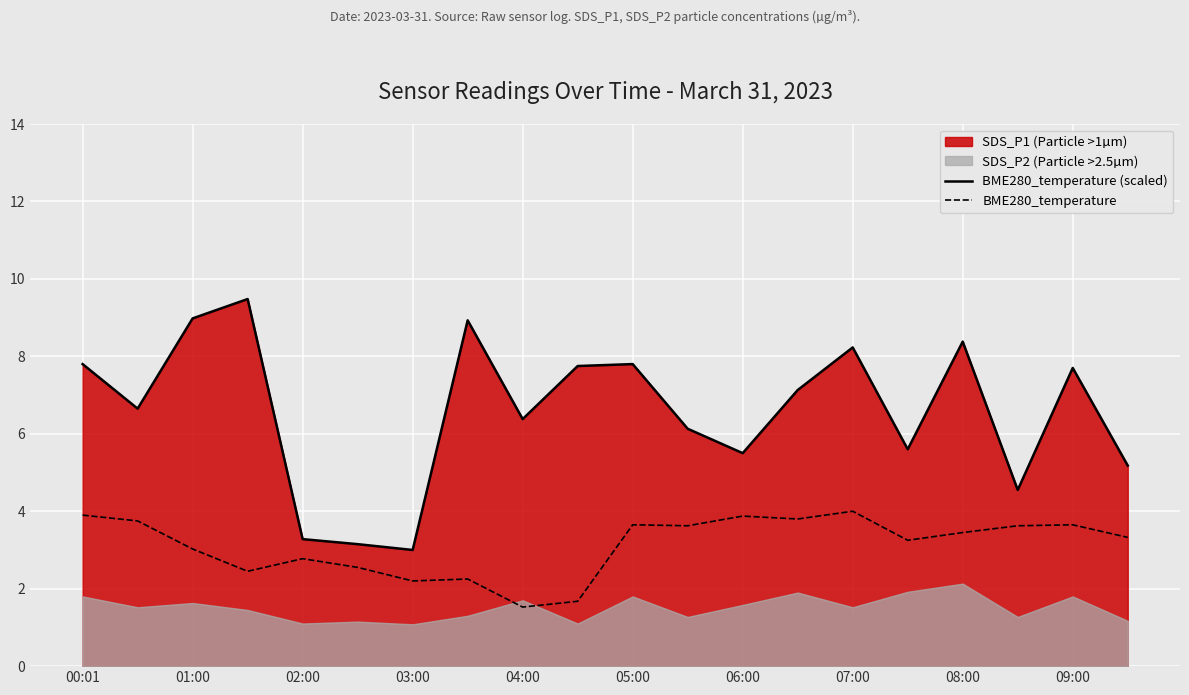

True or false: BME280_temperature and BME280_temperature (scaled) cross at least once.

False